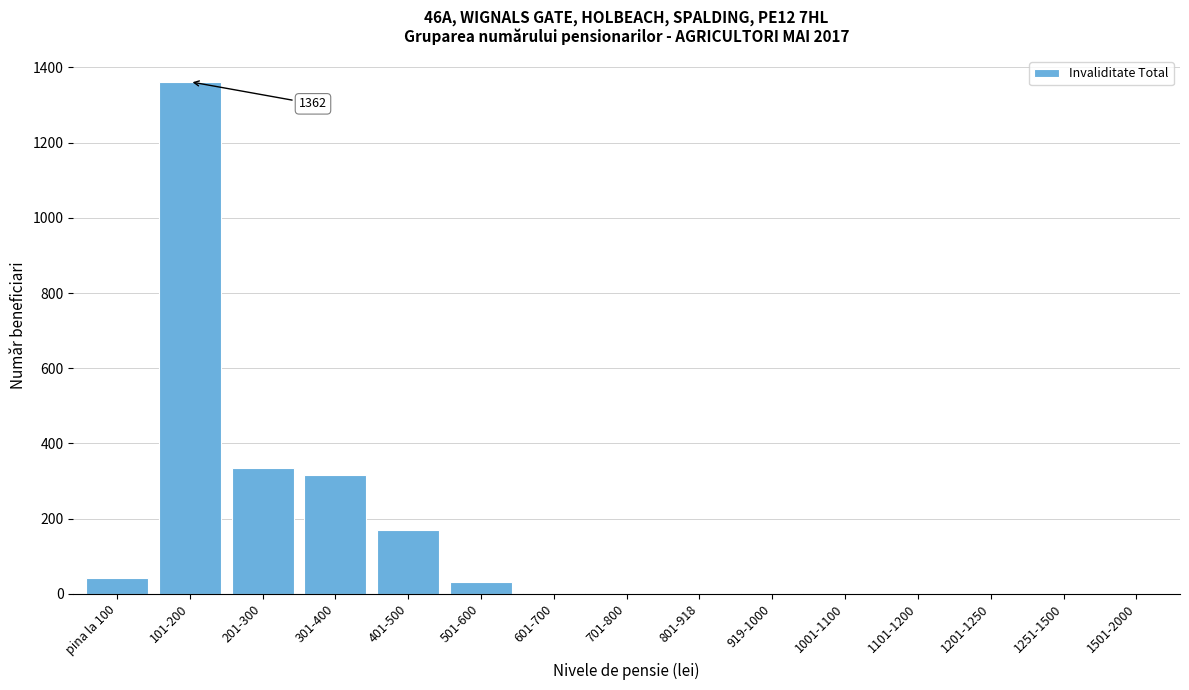

What is the change in value from 101-200 to 701-800?

-1362